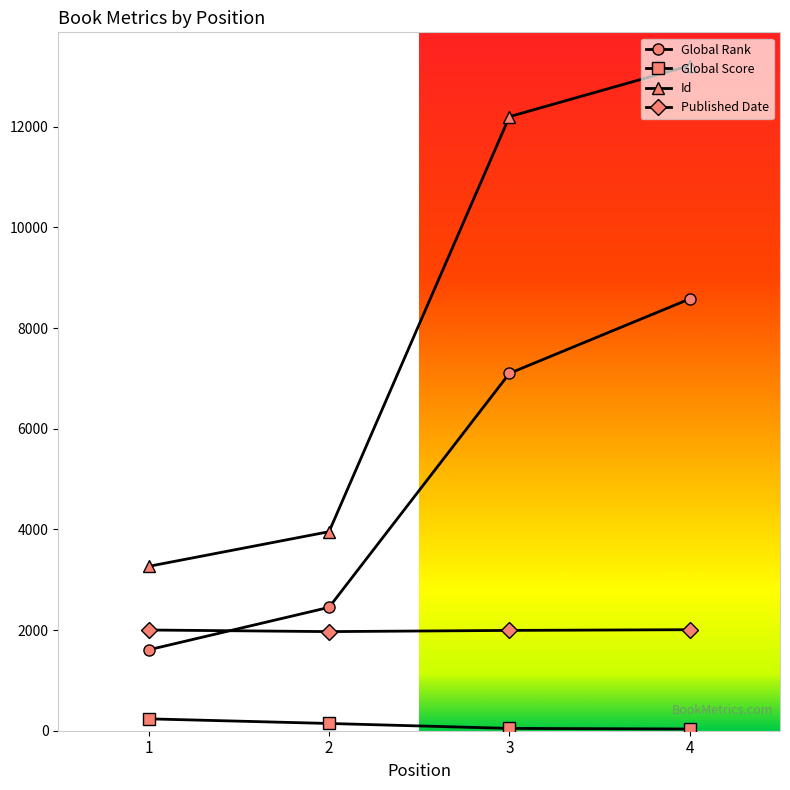

What is the value of the Id point at the 4th from the left?

13214